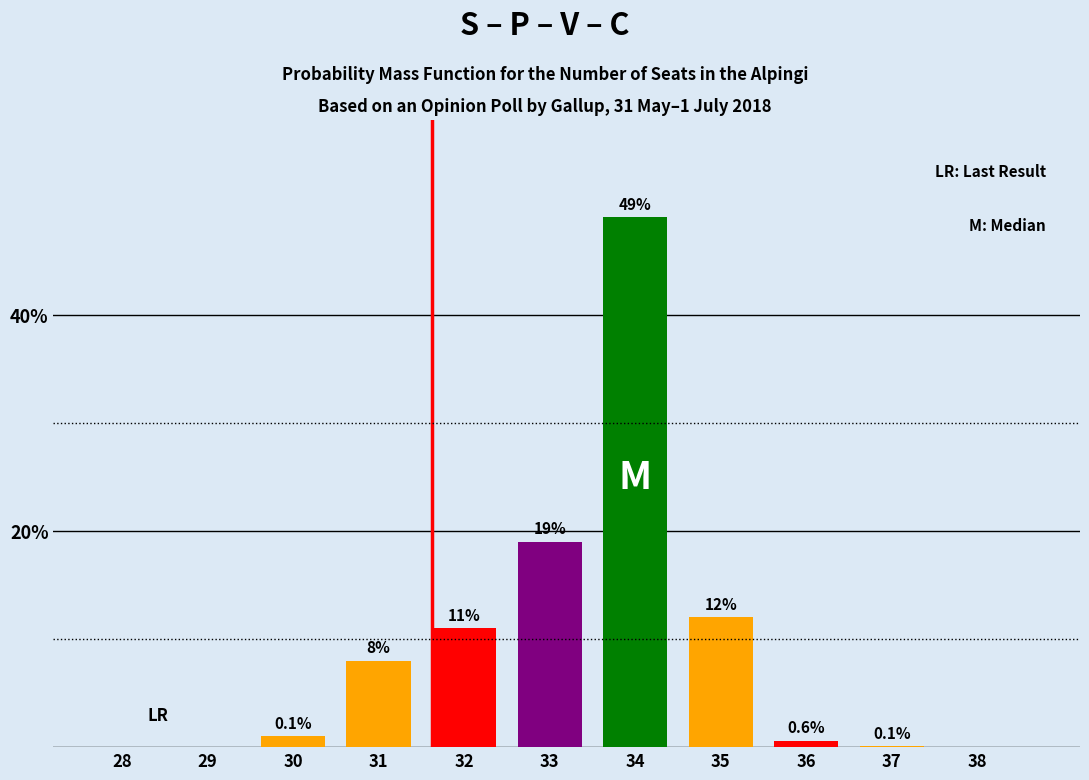

Reading left to right, transcribe all the data shown in this chart.

28=0.0	29=0.0	30=1.0	31=8.0	32=11.0	33=19.0	34=49.0	35=12.0	36=0.6	37=0.1	38=0.0